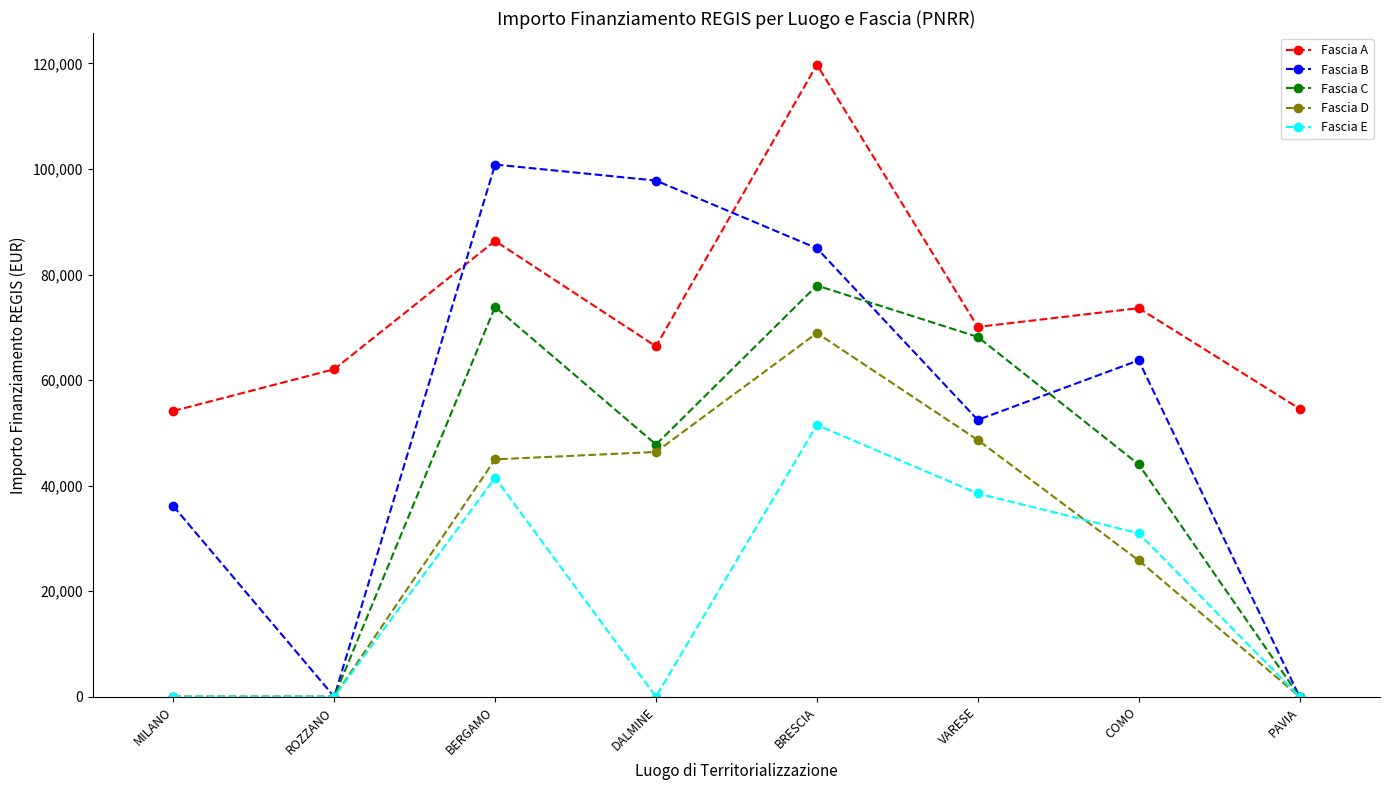

Between ROZZANO and BRESCIA, which series saw the biggest shift?

Fascia B